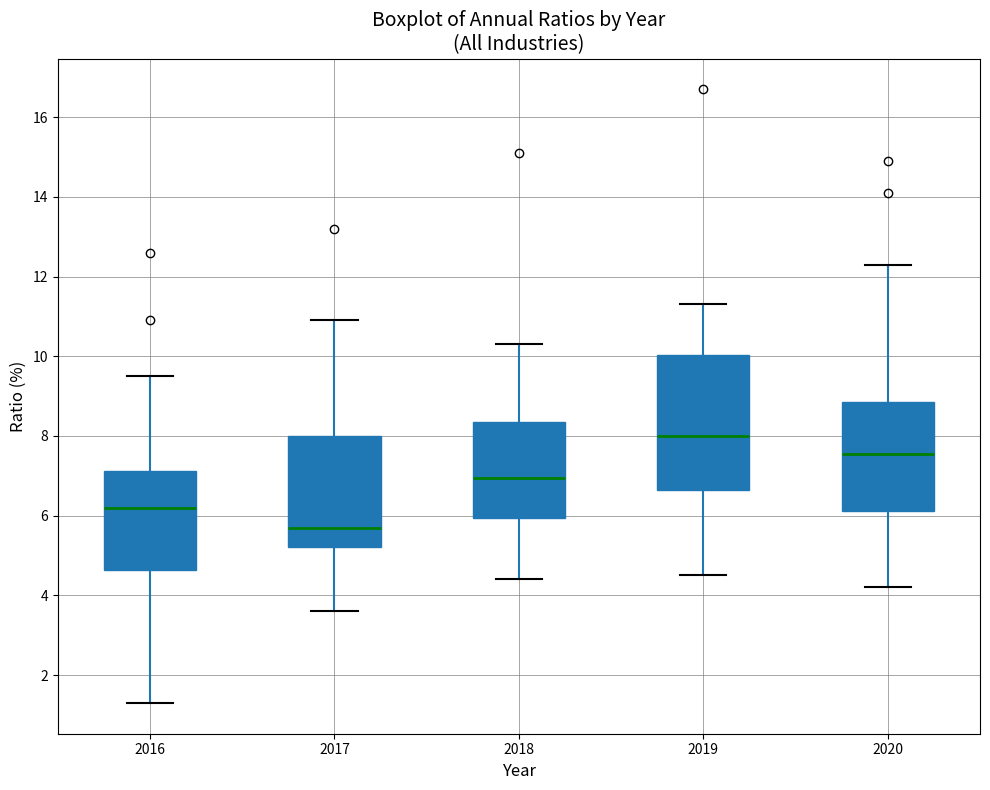

Reading left to right, transcribe this box plot: for each box, give where its median line is, the range the box spans, and where its two whiskers end, as read against the y-axis. The values are not printed on the chart, so give them approximately, as read against the axis.

2016: median 6.2, box 4.6 to 7.2, whiskers 1.4 to 9.6
2017: median 5.8, box 5.2 to 8.0, whiskers 3.6 to 11.0
2018: median 7.0, box 6.0 to 8.4, whiskers 4.4 to 10.4
2019: median 8.0, box 6.6 to 10.0, whiskers 4.6 to 11.4
2020: median 7.6, box 6.2 to 8.8, whiskers 4.2 to 12.4